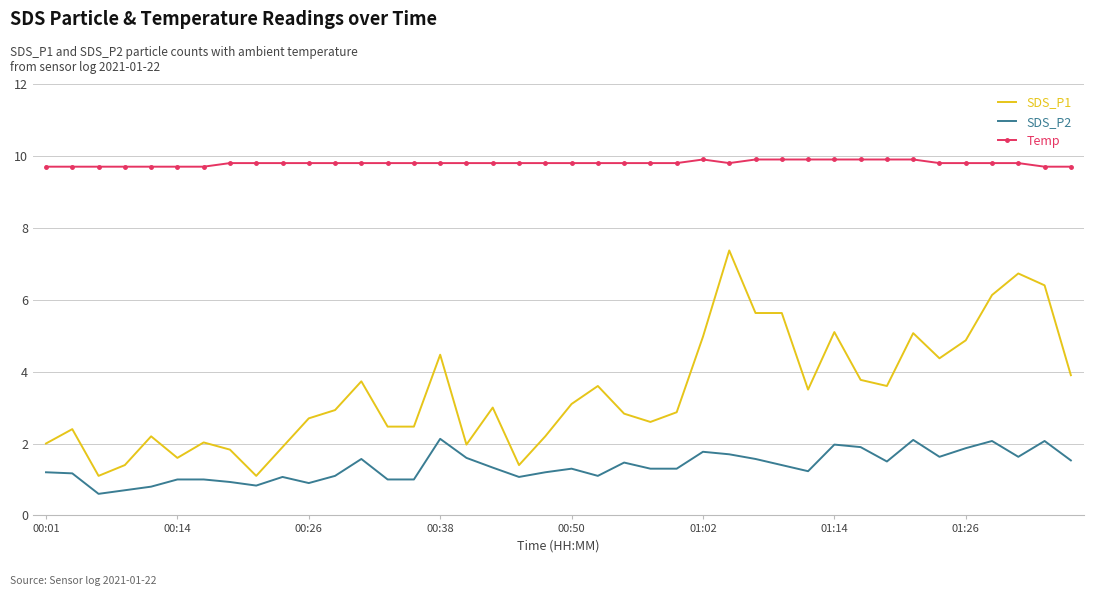

True or false: SDS_P1 and Temp cross at least once.

False